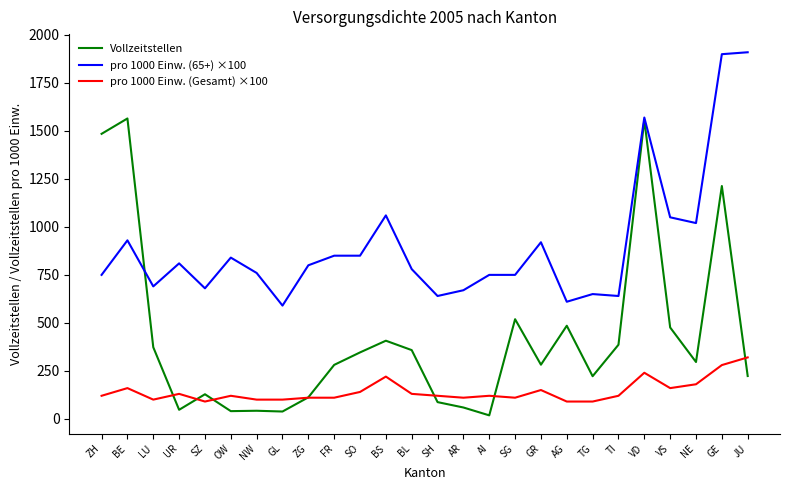

How many times do Vollzeitstellen and pro 1000 Einw. (Gesamt) ×100 cross each other?

7